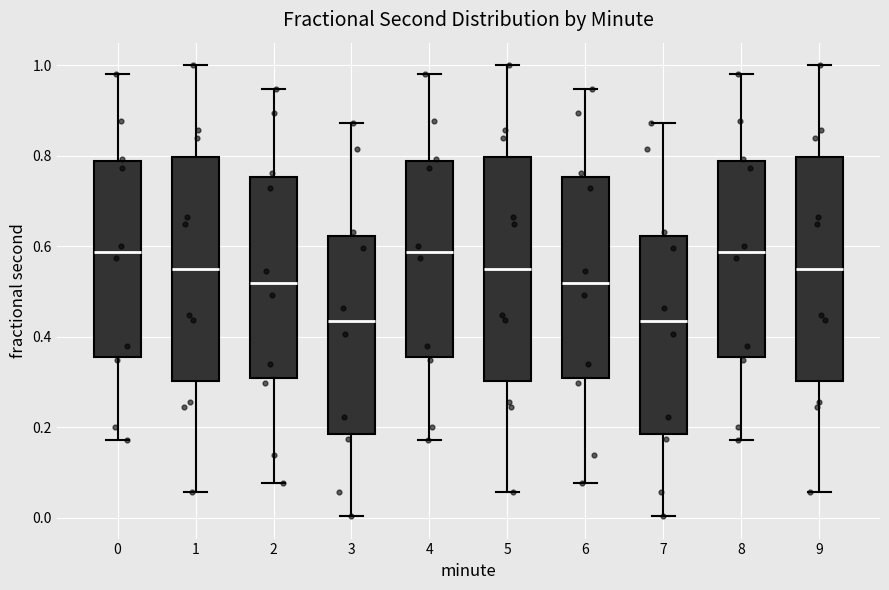

Reading left to right, read every box against the y-axis: the position of its median line, the range the box covers, and the ends of its whiskers. The values are not printed on the chart, so give them approximately, as read against the axis.

0: median 0.58, box 0.36 to 0.78, whiskers 0.18 to 0.98
1: median 0.54, box 0.30 to 0.80, whiskers 0.06 to 1.00
2: median 0.52, box 0.30 to 0.76, whiskers 0.08 to 0.94
3: median 0.44, box 0.18 to 0.62, whiskers 0.00 to 0.88
4: median 0.58, box 0.36 to 0.78, whiskers 0.18 to 0.98
5: median 0.54, box 0.30 to 0.80, whiskers 0.06 to 1.00
6: median 0.52, box 0.30 to 0.76, whiskers 0.08 to 0.94
7: median 0.44, box 0.18 to 0.62, whiskers 0.00 to 0.88
8: median 0.58, box 0.36 to 0.78, whiskers 0.18 to 0.98
9: median 0.54, box 0.30 to 0.80, whiskers 0.06 to 1.00